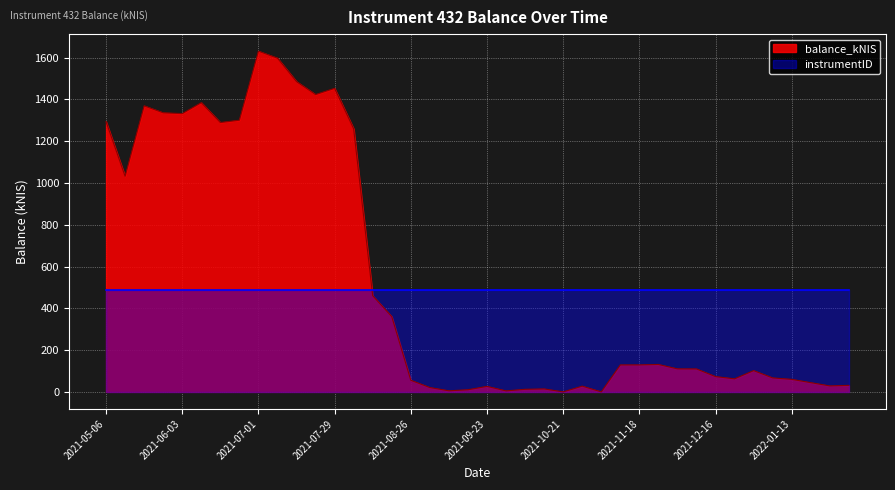

List the labels in order of value, smallest first.

2021-10-21, 2021-11-04, 2021-09-30, 2021-09-09, 2021-09-14, 2021-10-07, 2021-10-14, 2021-09-02, 2021-09-23, 2021-10-28, 2022-01-27, 2022-02-03, 2022-01-20, 2021-08-26, 2022-01-13, 2021-12-23, 2022-01-06, 2021-12-16, 2021-12-30, 2021-12-09, 2021-12-02, 2021-11-11, 2021-11-18, 2021-11-25, 2021-08-19, 2021-08-12, 2021-05-13, 2021-08-05, 2021-06-17, 2021-05-06, 2021-06-24, 2021-06-03, 2021-05-27, 2021-05-20, 2021-06-10, 2021-07-22, 2021-07-29, 2021-07-15, 2021-07-08, 2021-07-01